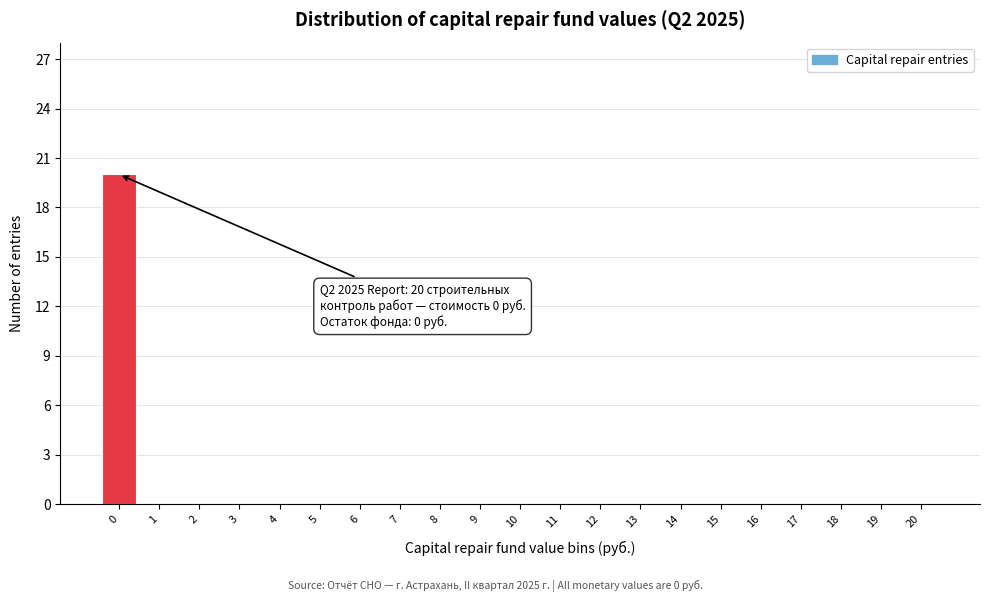

Reading left to right, transcribe all the data shown in this chart.

0=20	1=0	2=0	3=0	4=0	5=0	6=0	7=0	8=0	9=0	10=0	11=0	12=0	13=0	14=0	15=0	16=0	17=0	18=0	19=0	20=0